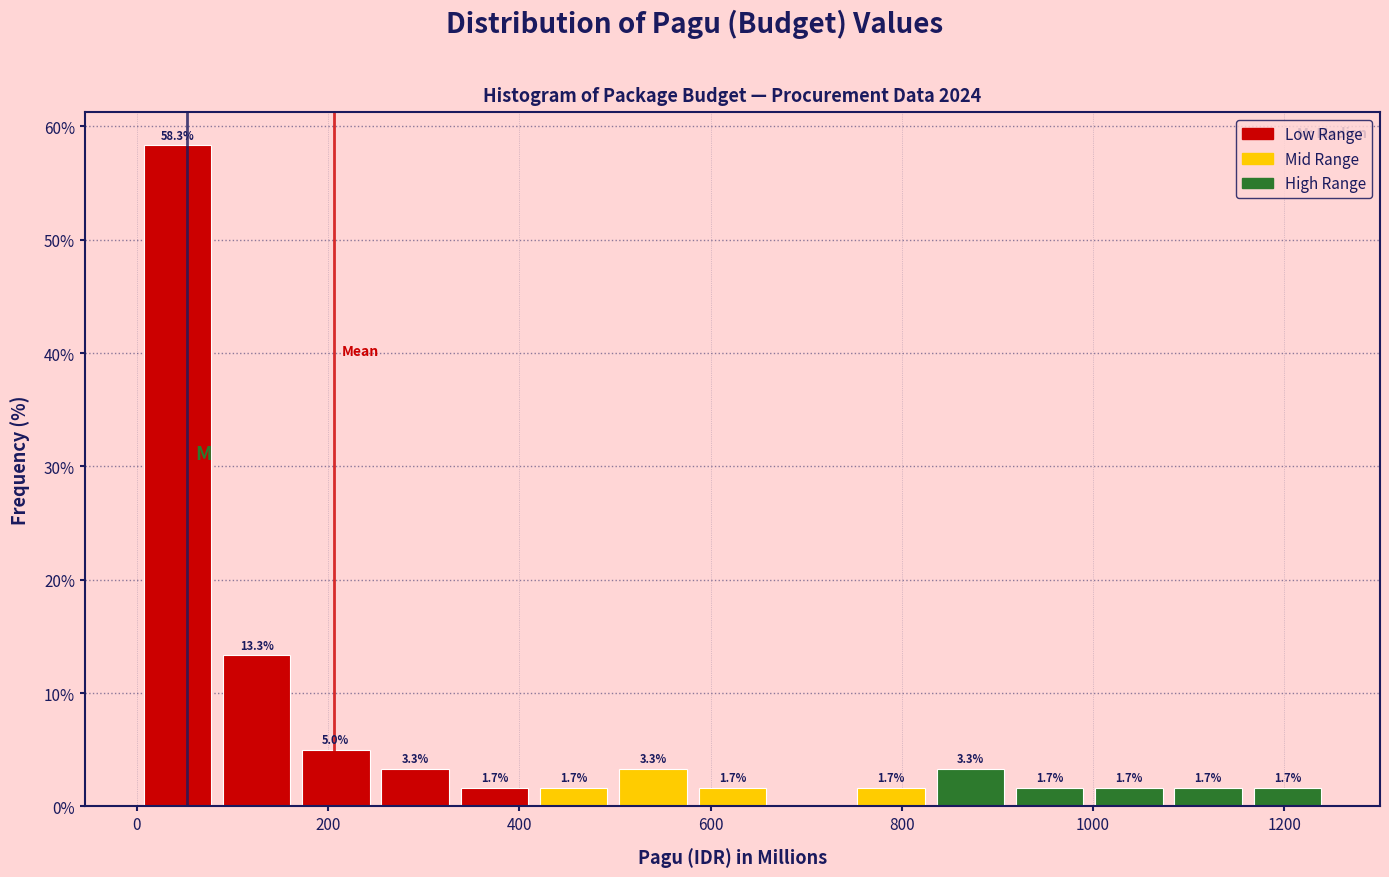

Which range on the x-axis has the tallest bar?

0 to 80